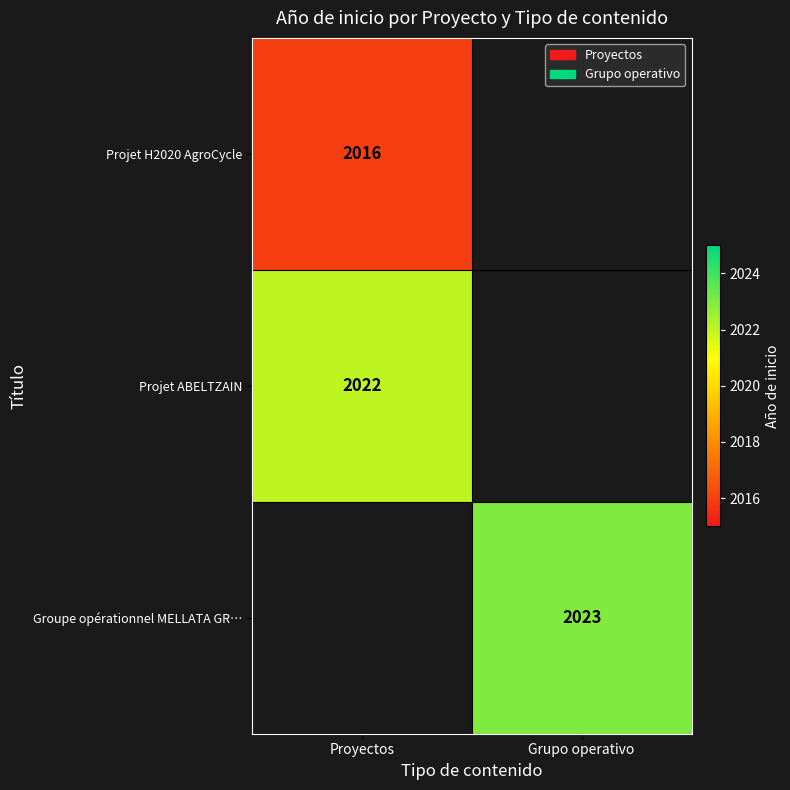

Is it true that Groupe opérationnel MELLATA GR… equals 2023 at Grupo operativo?

True